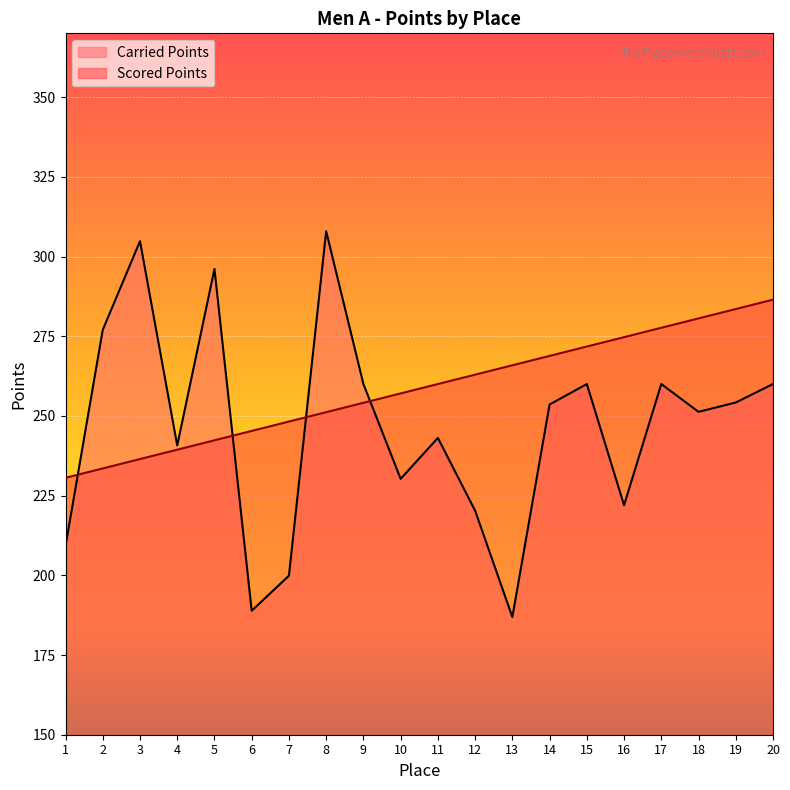

Reading left to right, extract all data points from this chart.

Carried Points: 209.2	277.0	304.8	240.7	296.1	188.9	199.9	307.9	260.0	230.3	243.1	220.3	186.9	253.6	260.0	222.0	260.0	251.3	254.2	260.0
Scored Points: 230.6	233.5	236.5	239.4	242.3	245.3	248.2	251.2	254.1	257.1	260.0	262.9	265.9	268.8	271.8	274.7	277.6	280.6	283.5	286.5